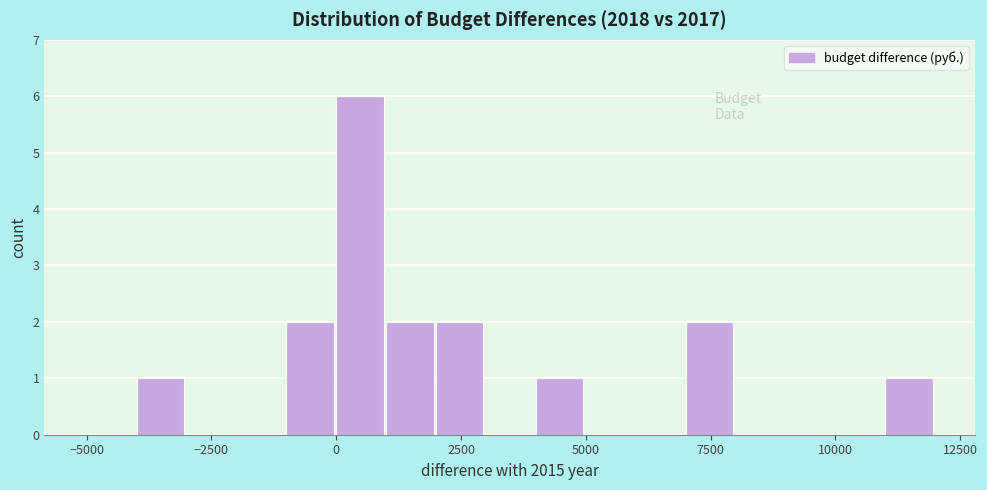

Read against the x-axis, roughly where is the centre of the tallest bar?

500